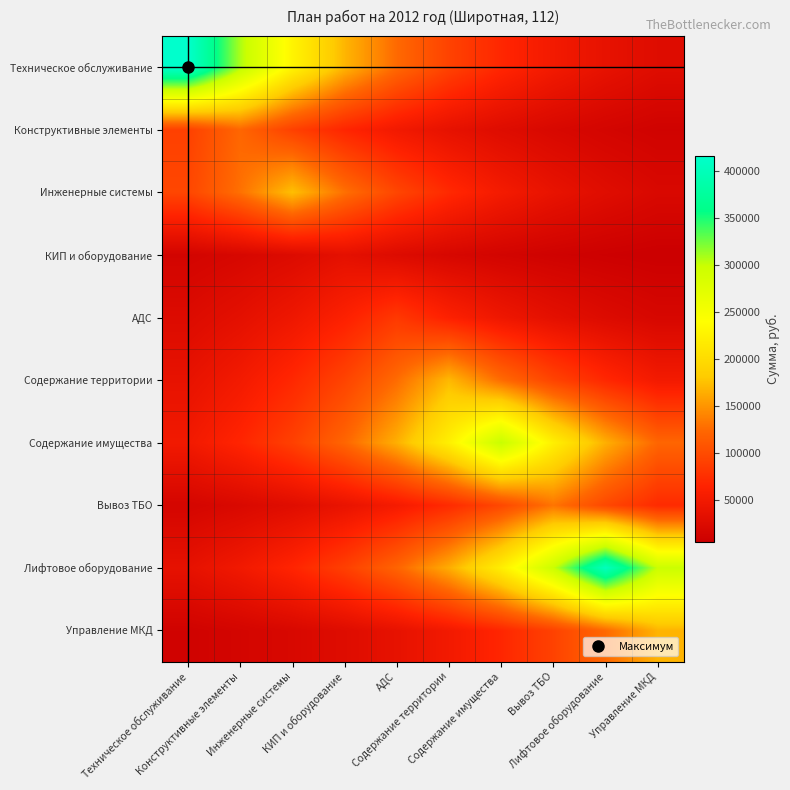

Between Инженерные системы and АДС, which is larger?

Инженерные системы